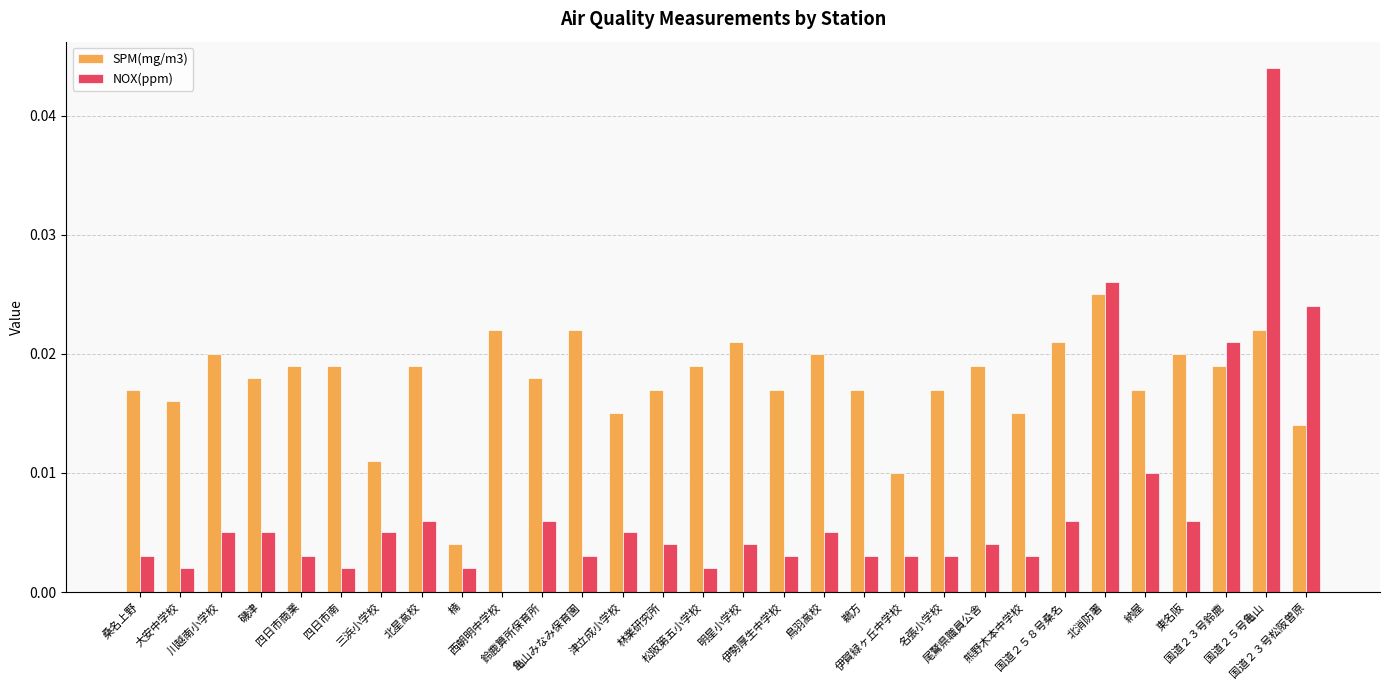

Which series has the largest total across all categories?

SPM(mg/m3)